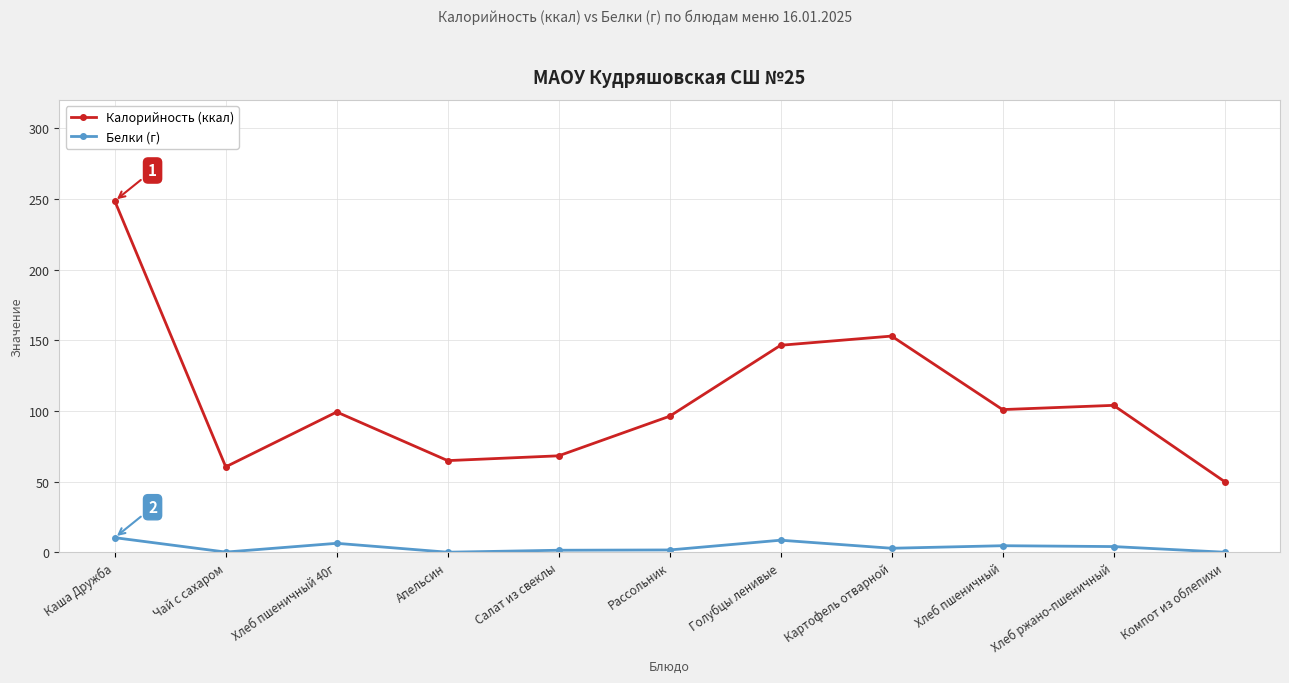

True or false: Калорийность (ккал) and Белки (г) intersect in this chart.

False